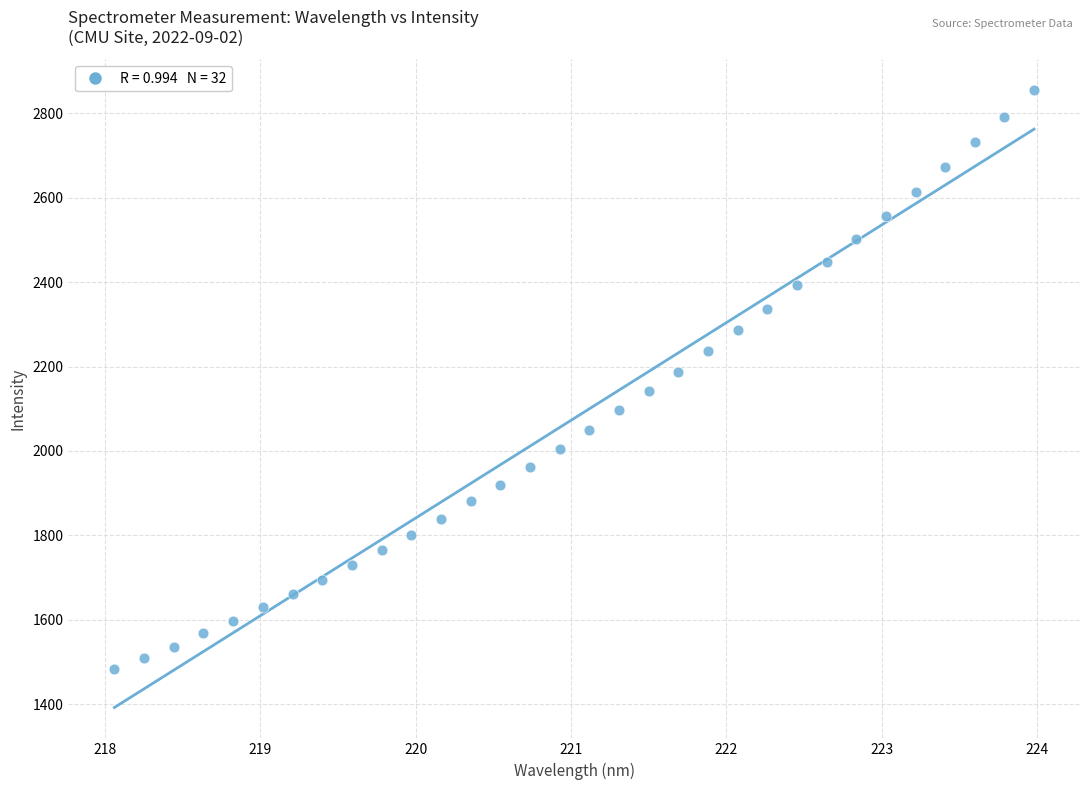

What is the range of X values (max minus min)?

5.9